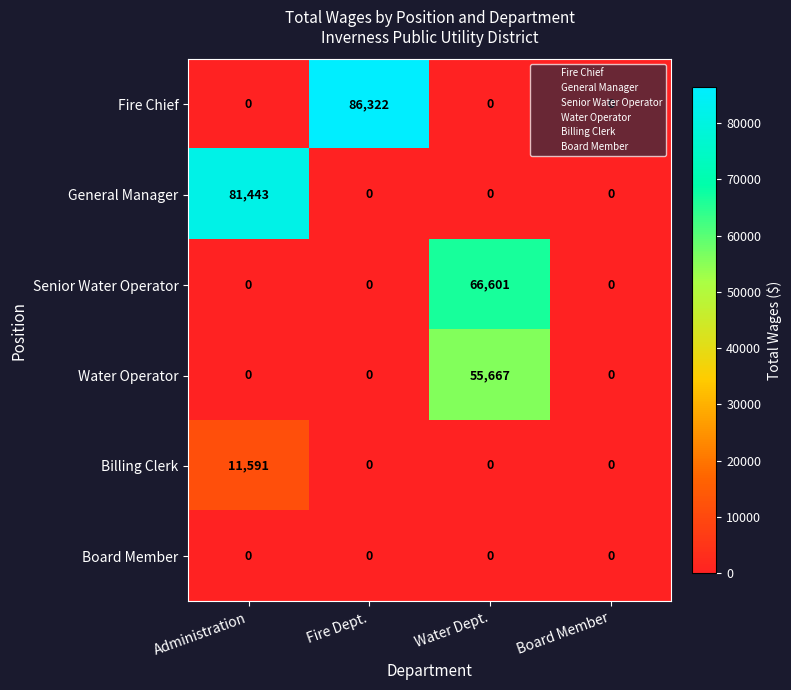

At how many categories does at least one series exceed 17544?

3